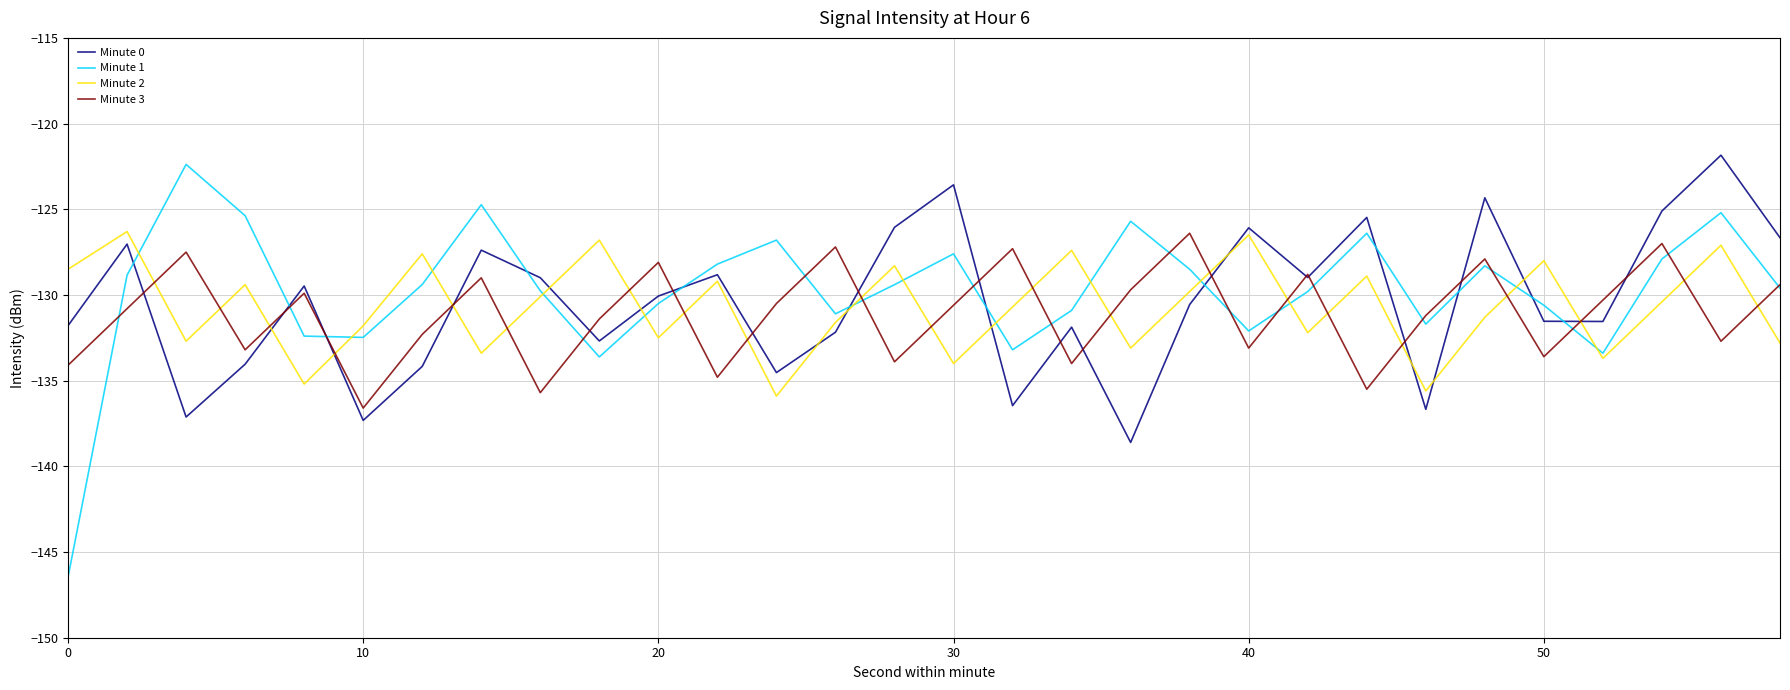

What is the minimum value for Minute 0?

-138.6